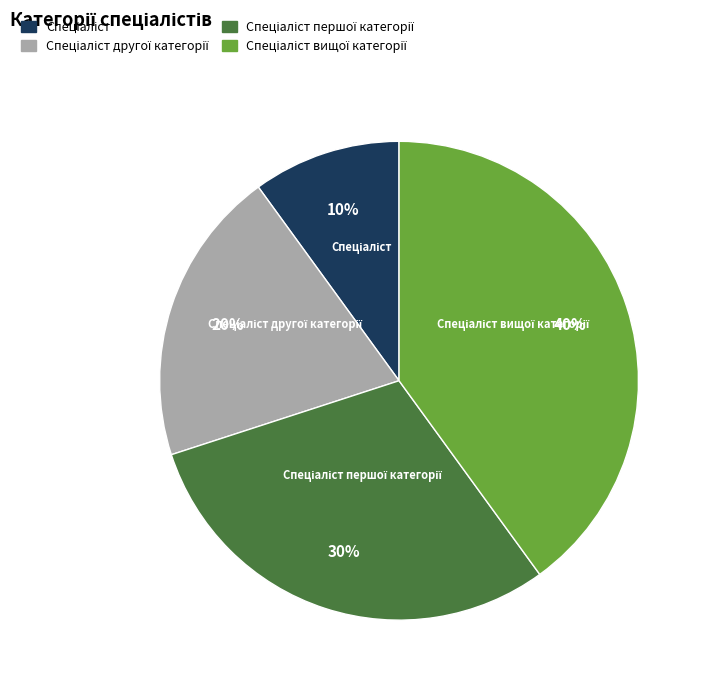

To the nearest percent, what is the average slice percentage?

25%